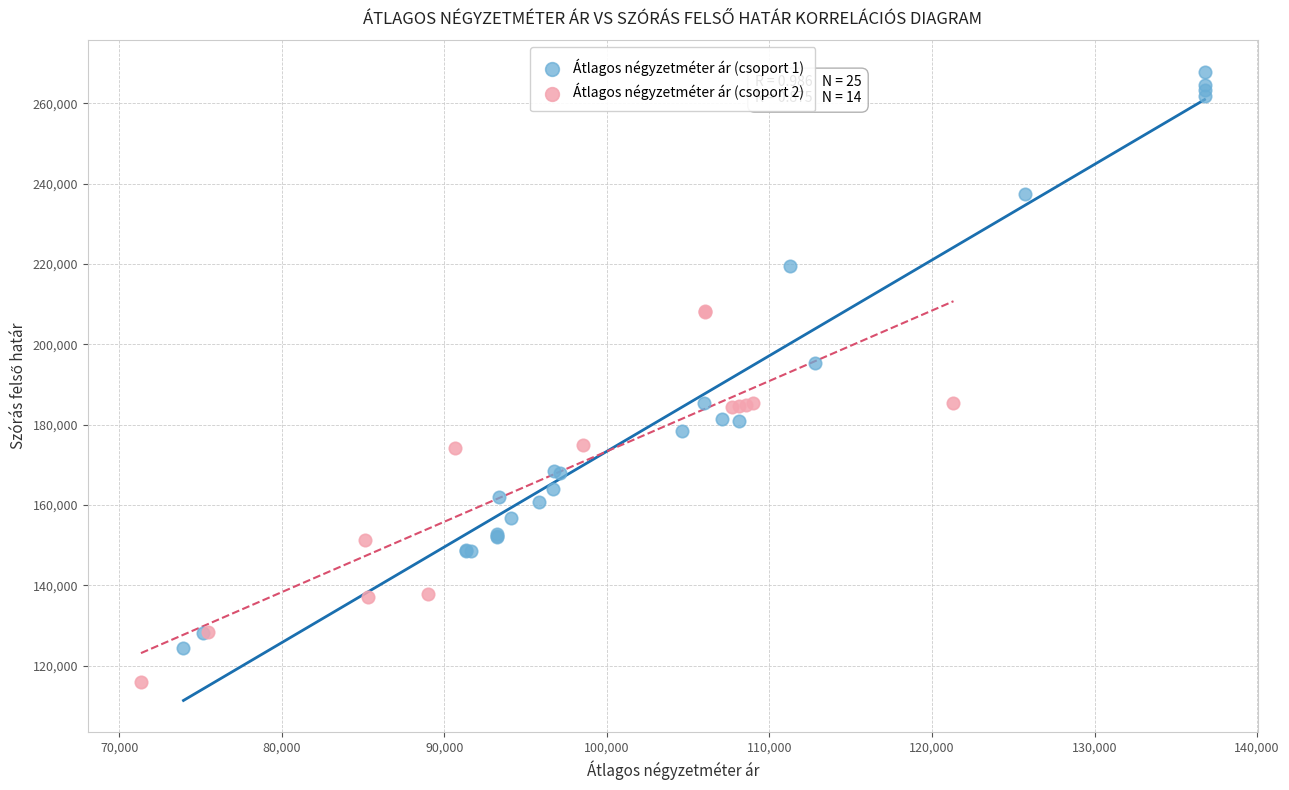

Which series has the widest spread of Y values?

Átlagos négyzetméter ár (csoport 1)